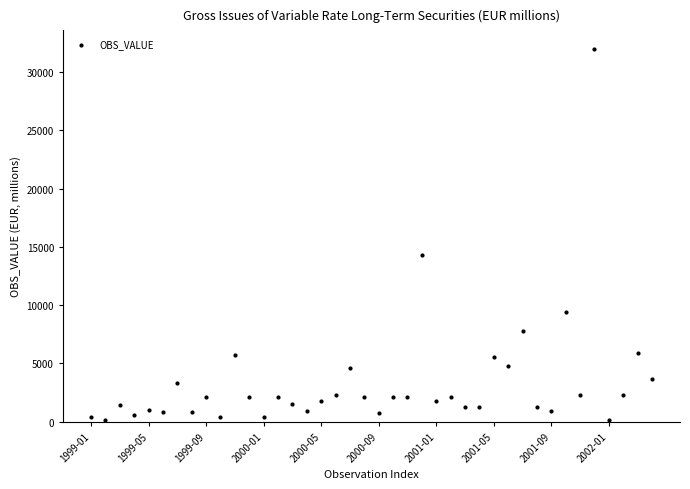

What is the range of Y values (max minus min)?

31857.5